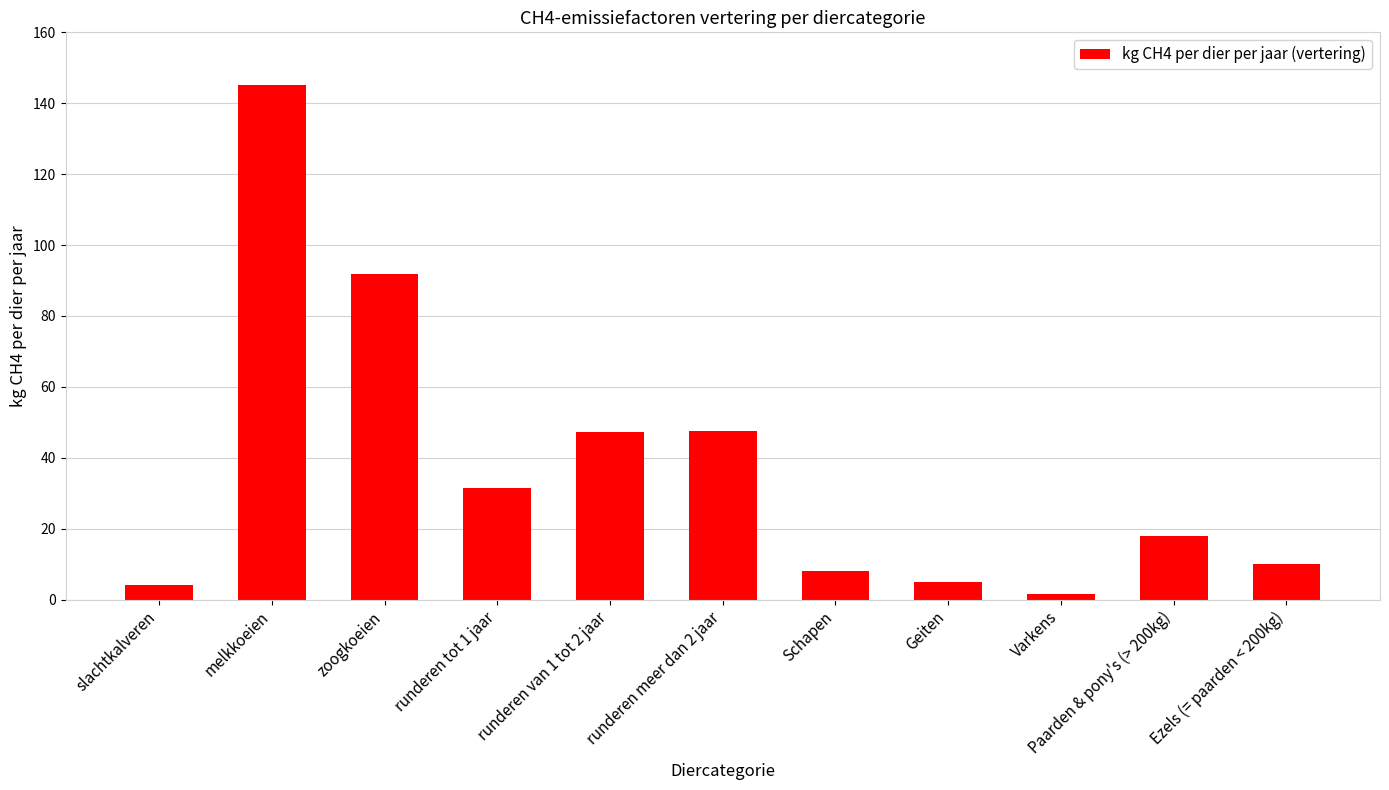

What is the average value?

37.3